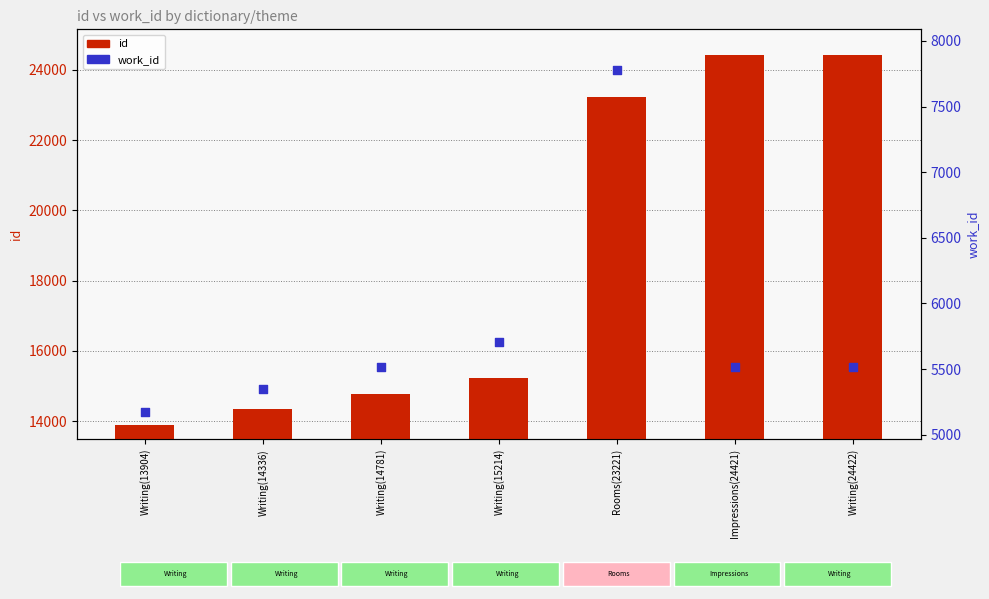

Is the value of id at Writing(24422) greater than the value of work_id at Writing(15214)?

Yes